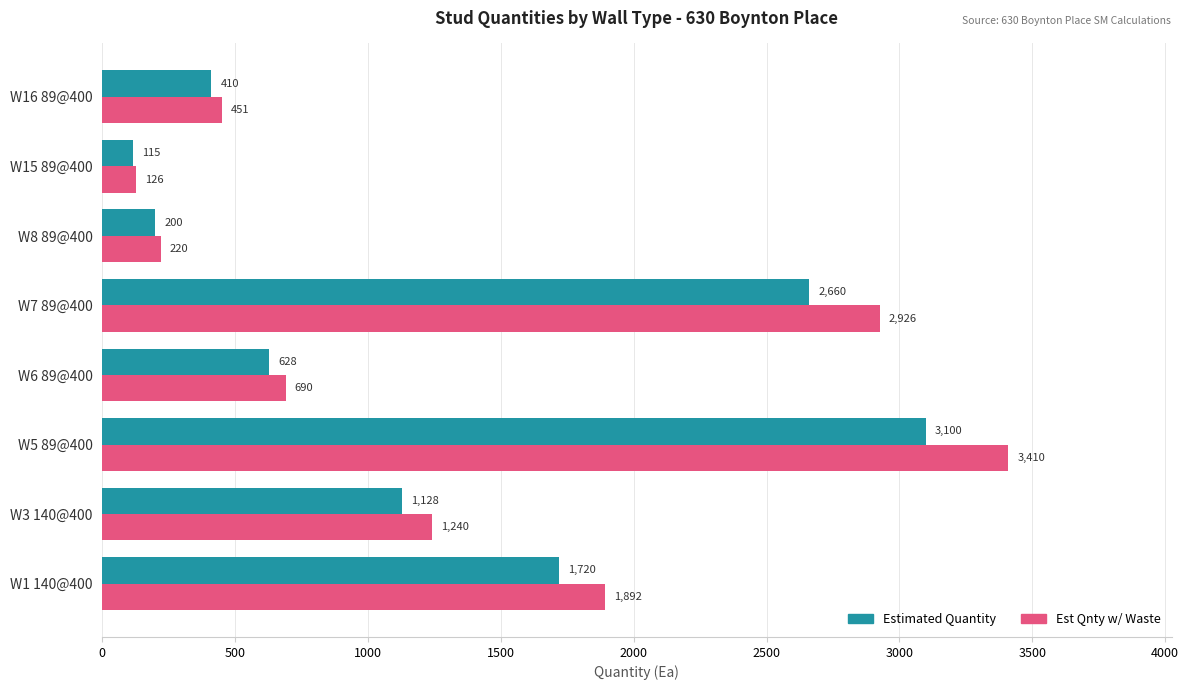

Rank the categories by Estimated Quantity value from lowest to highest.

W15 89@400, W8 89@400, W16 89@400, W6 89@400, W3 140@400, W1 140@400, W7 89@400, W5 89@400